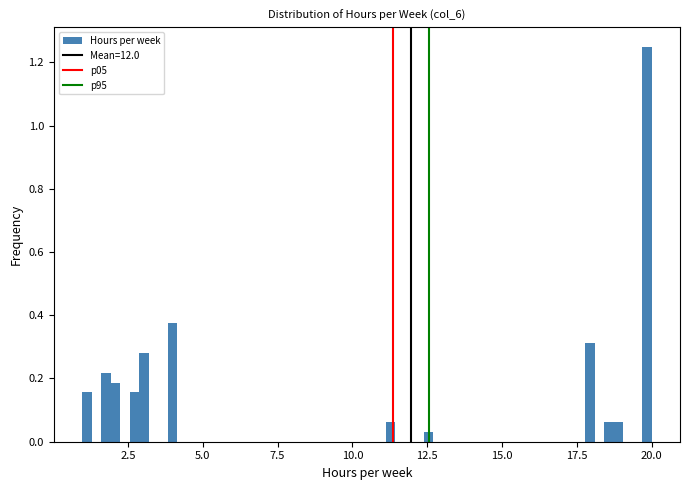

Read against the x-axis, roughly where is the centre of the tallest bar?

20.0